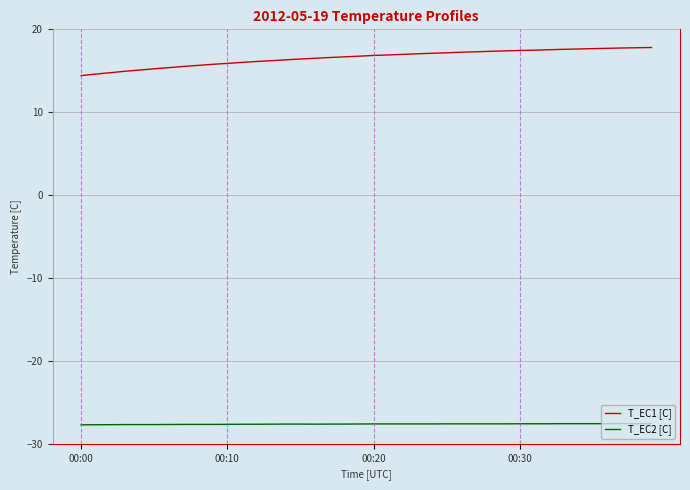

Which series has the largest range (max minus min)?

T_EC1 [C]